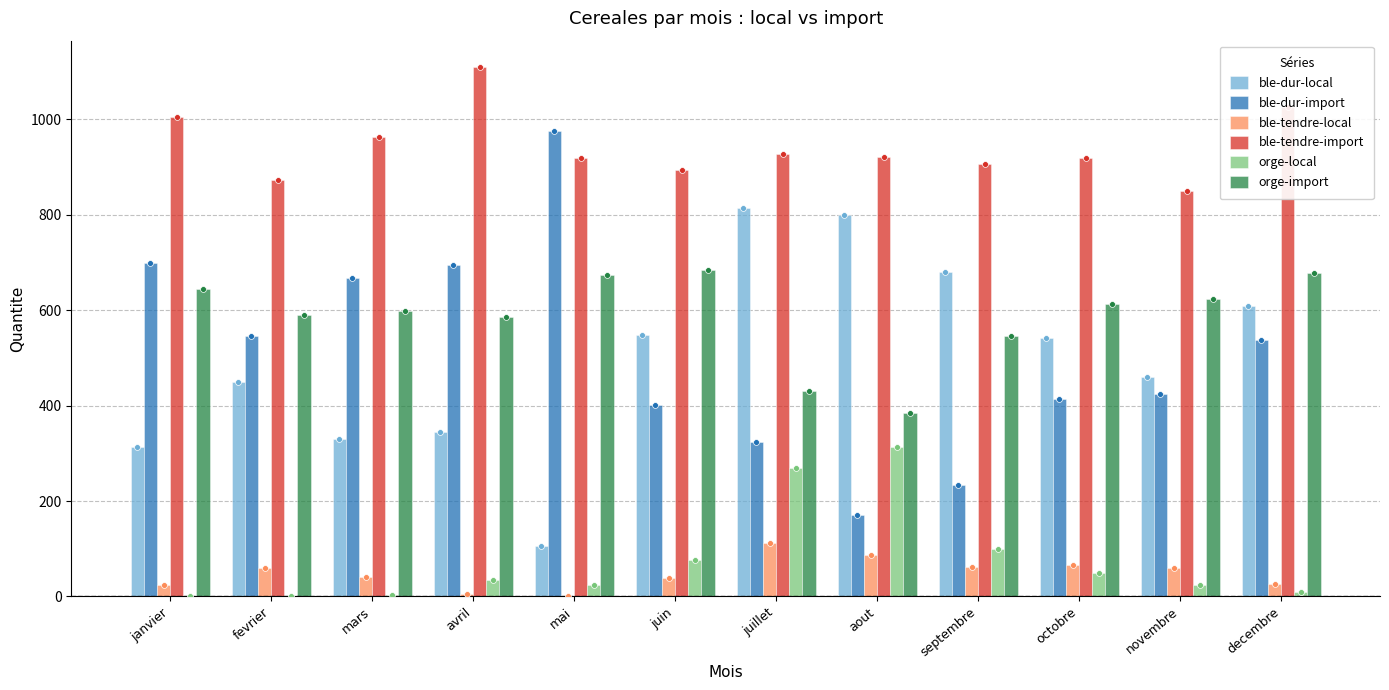

Which series has the largest total across all categories?

ble-tendre-import